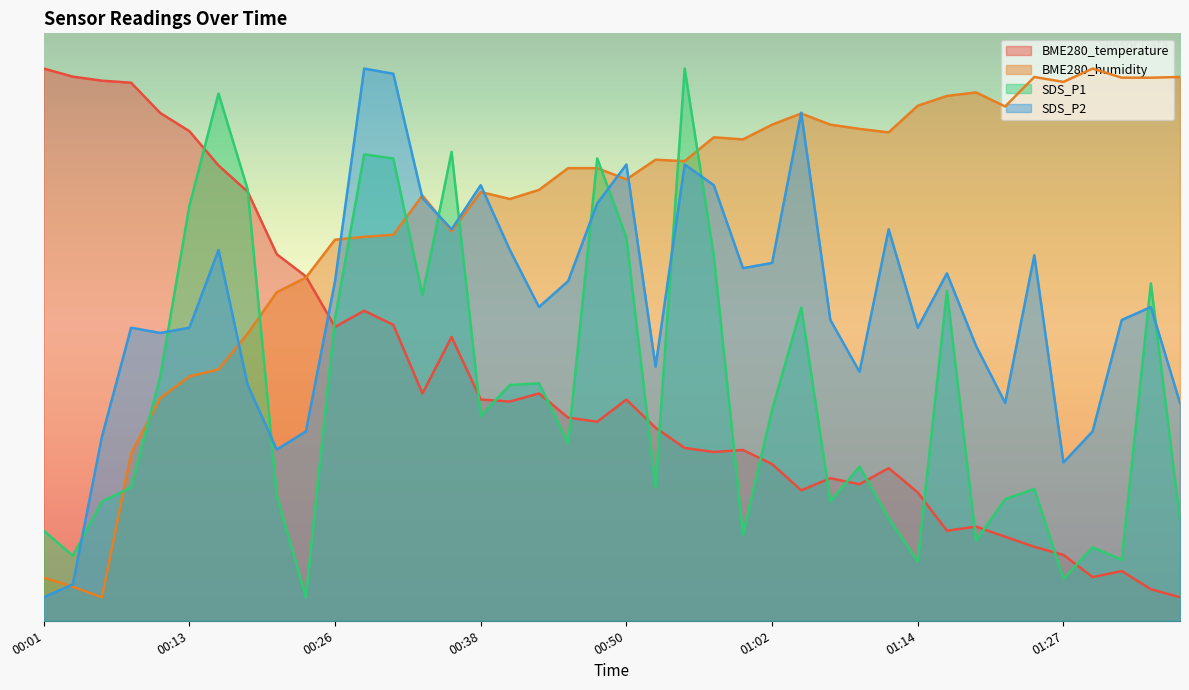

What is the sum of the BME280_temperature values at 00:43 and 01:17?

27.0